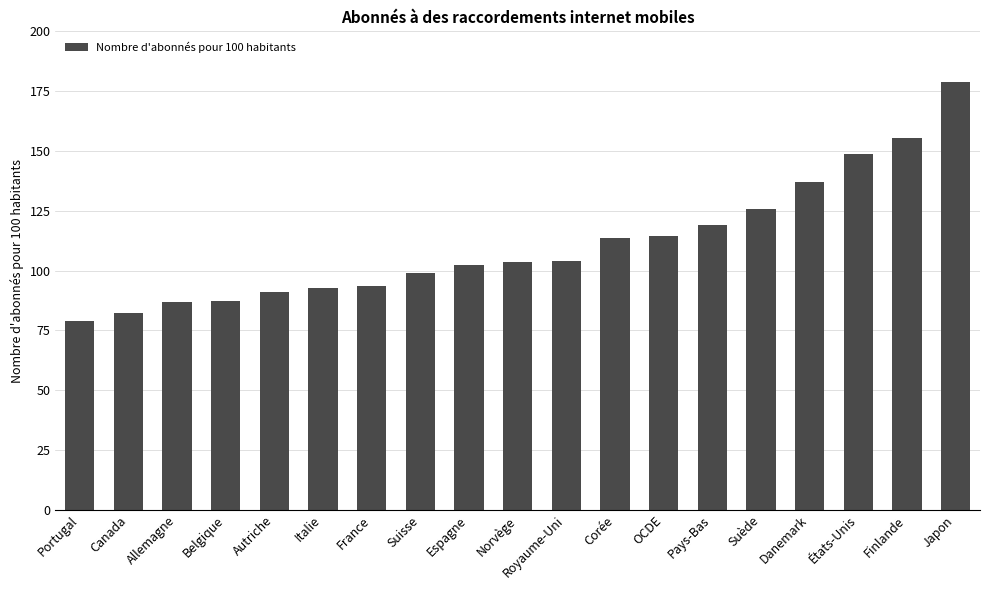

What is the sum of all values?

2114.4